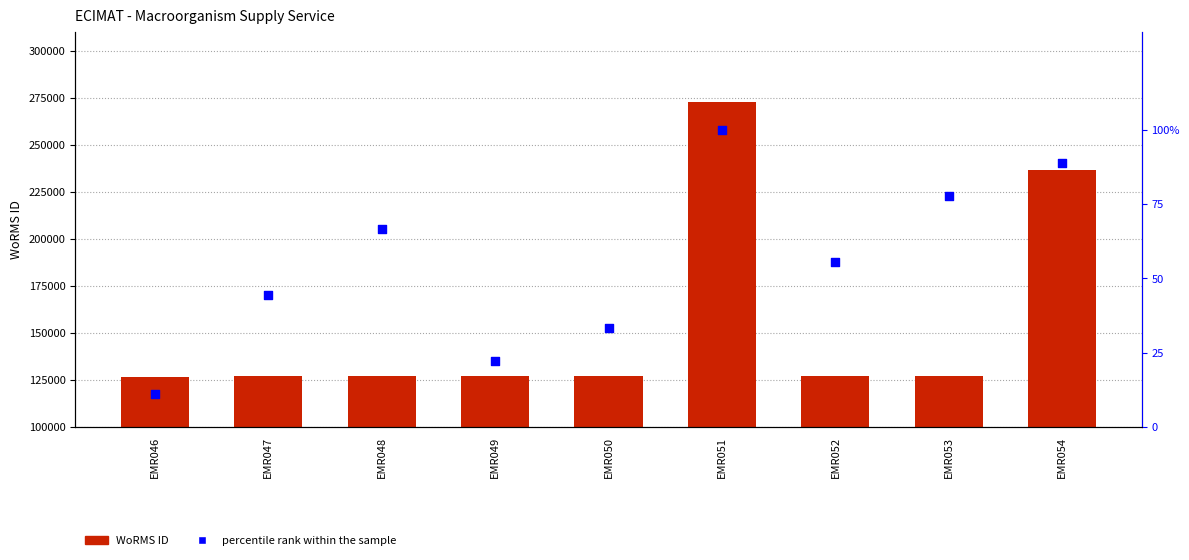

Which series contains the lowest Y value?

percentile rank within the sample